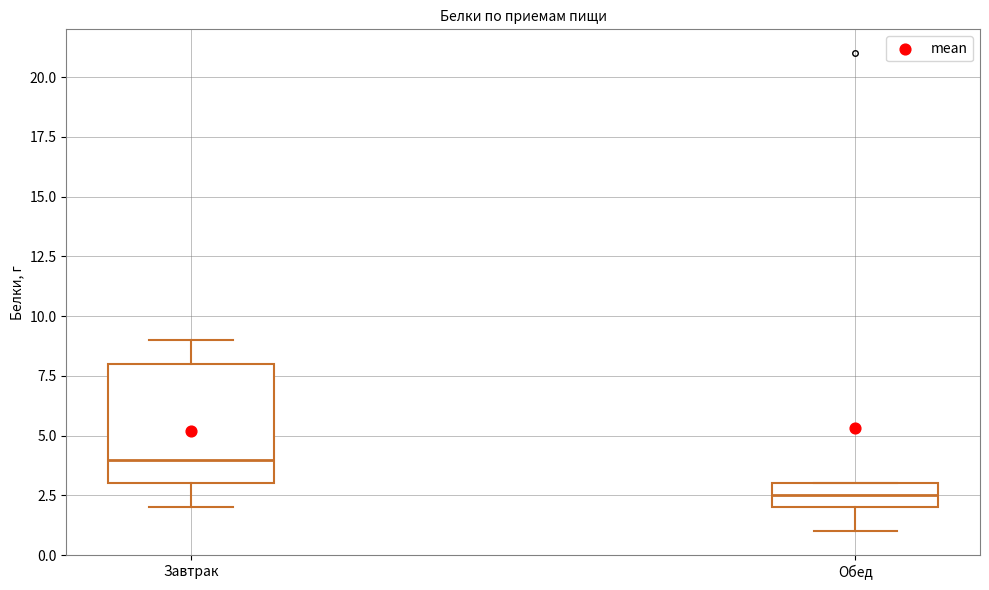

Where is the upper edge of the box for Обед on the y-axis? The values are not printed on the chart, so give them approximately, as read against the axis.

3.0